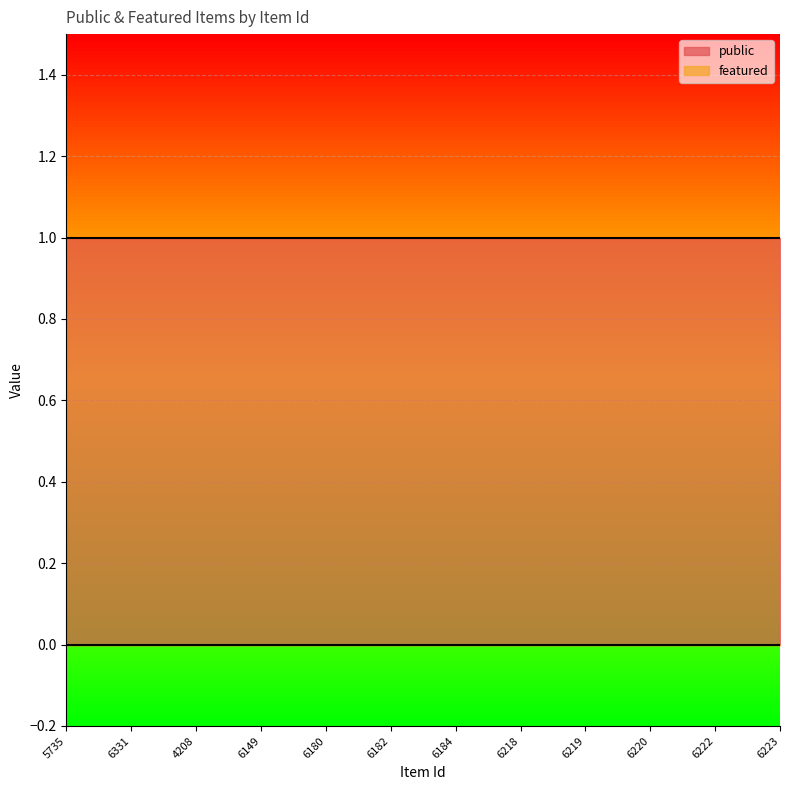

Is the value of public at 6331 greater than the value of featured at 6331?

Yes